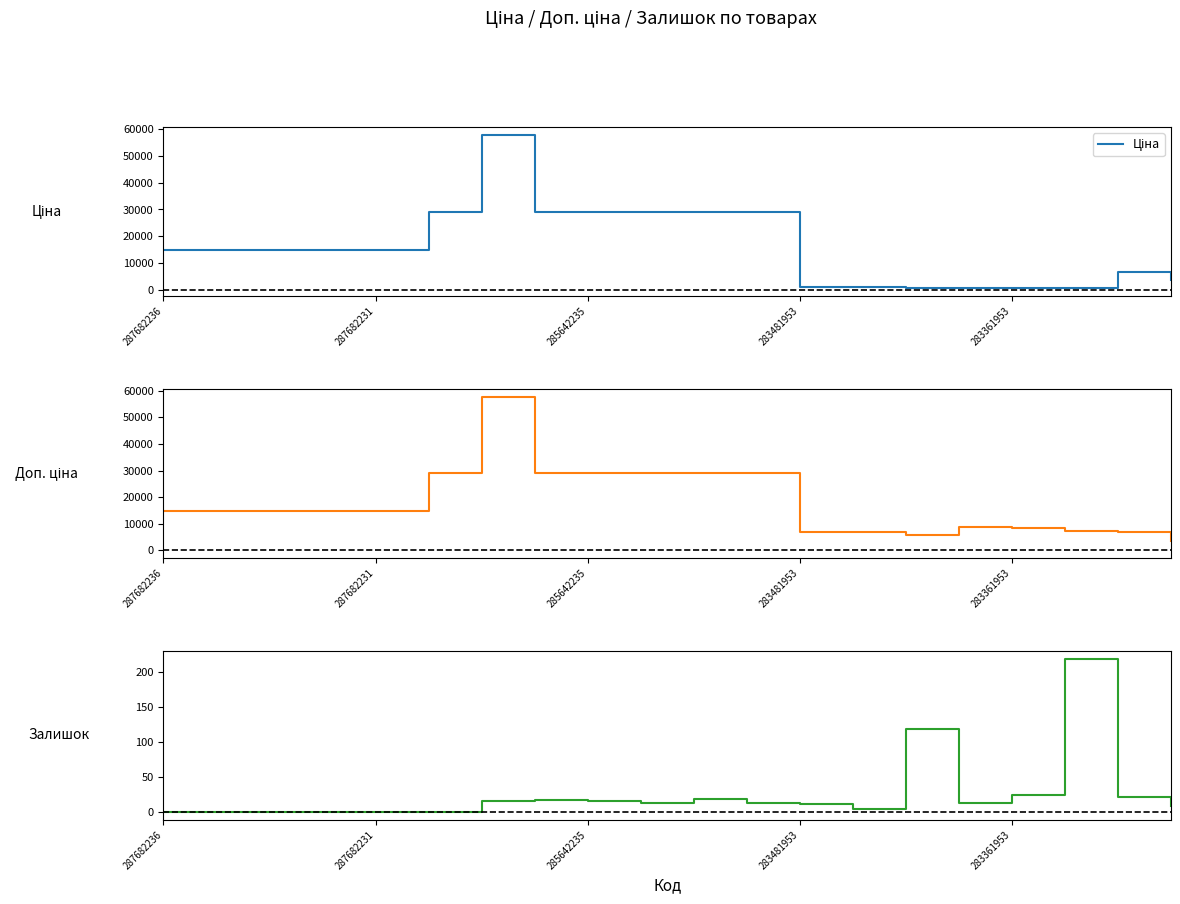

Which category has the lowest value in the Ціна series?

17